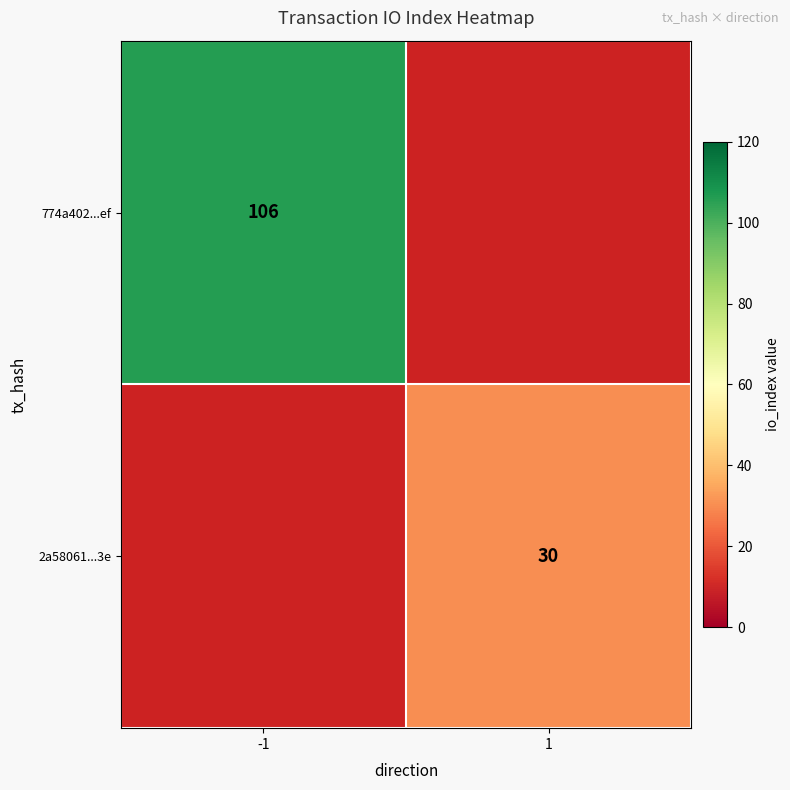

Is the value of 2a58061...3e at 1 greater than the value of 774a402...ef at -1?

No